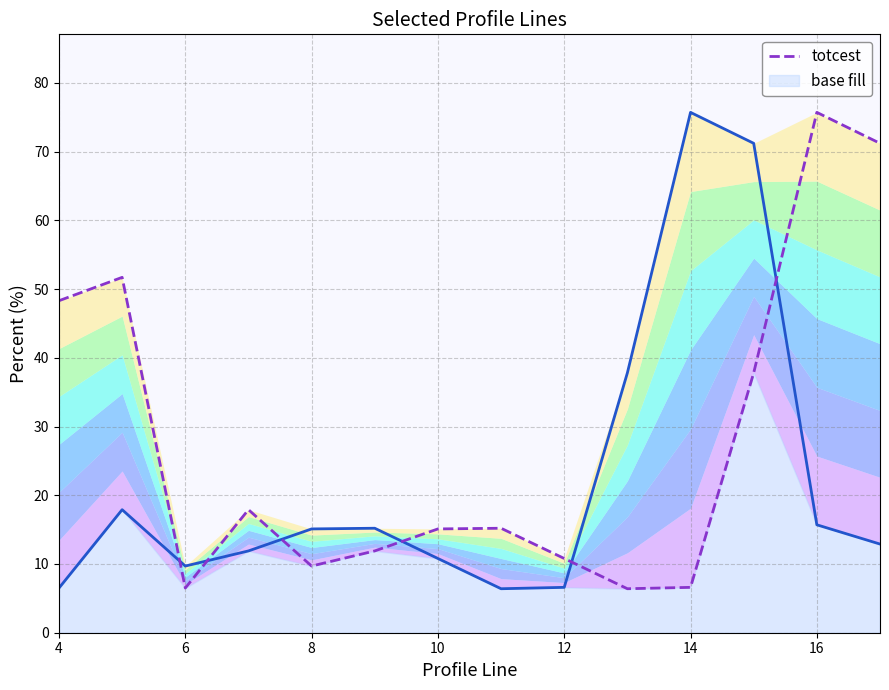

What is the difference between the second highest and second lowest values in the totcest series?

64.7